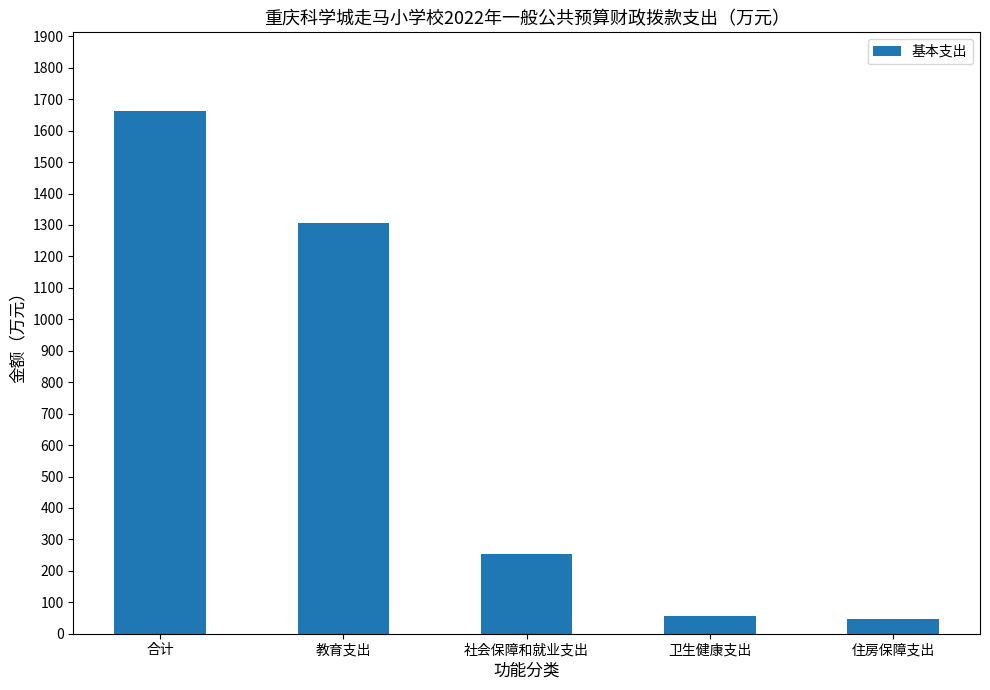

The chart shows a value of 253.6 at 社会保障和就业支出. True or false?

True